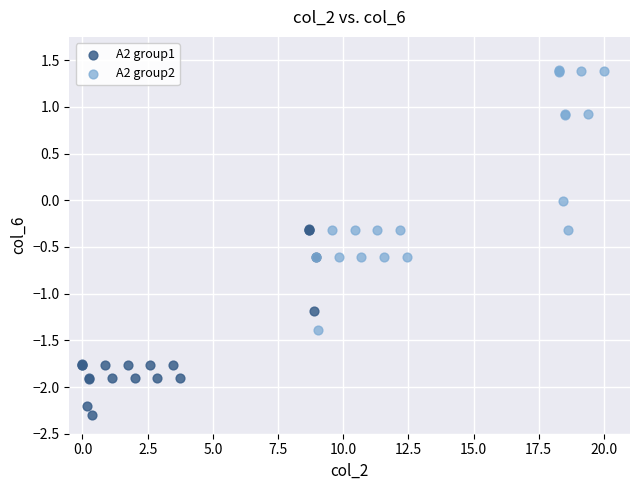

Which series contains the lowest Y value?

A2 group1